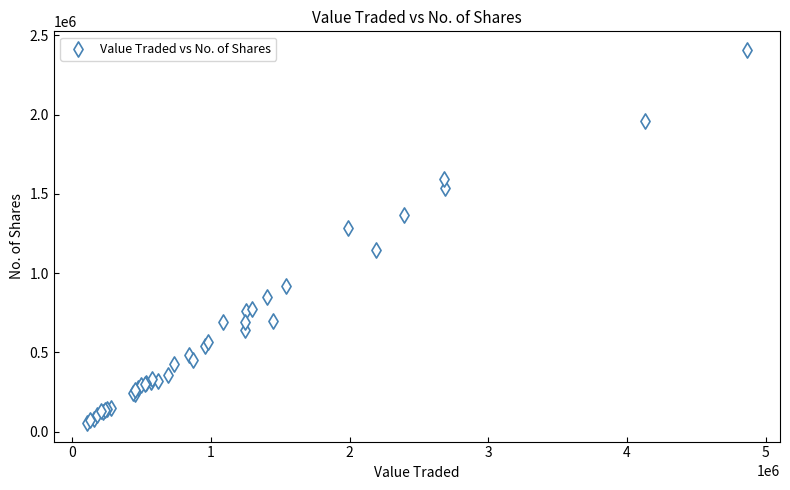

What Y value in the scatter plot is closest to 1231811?

1284488